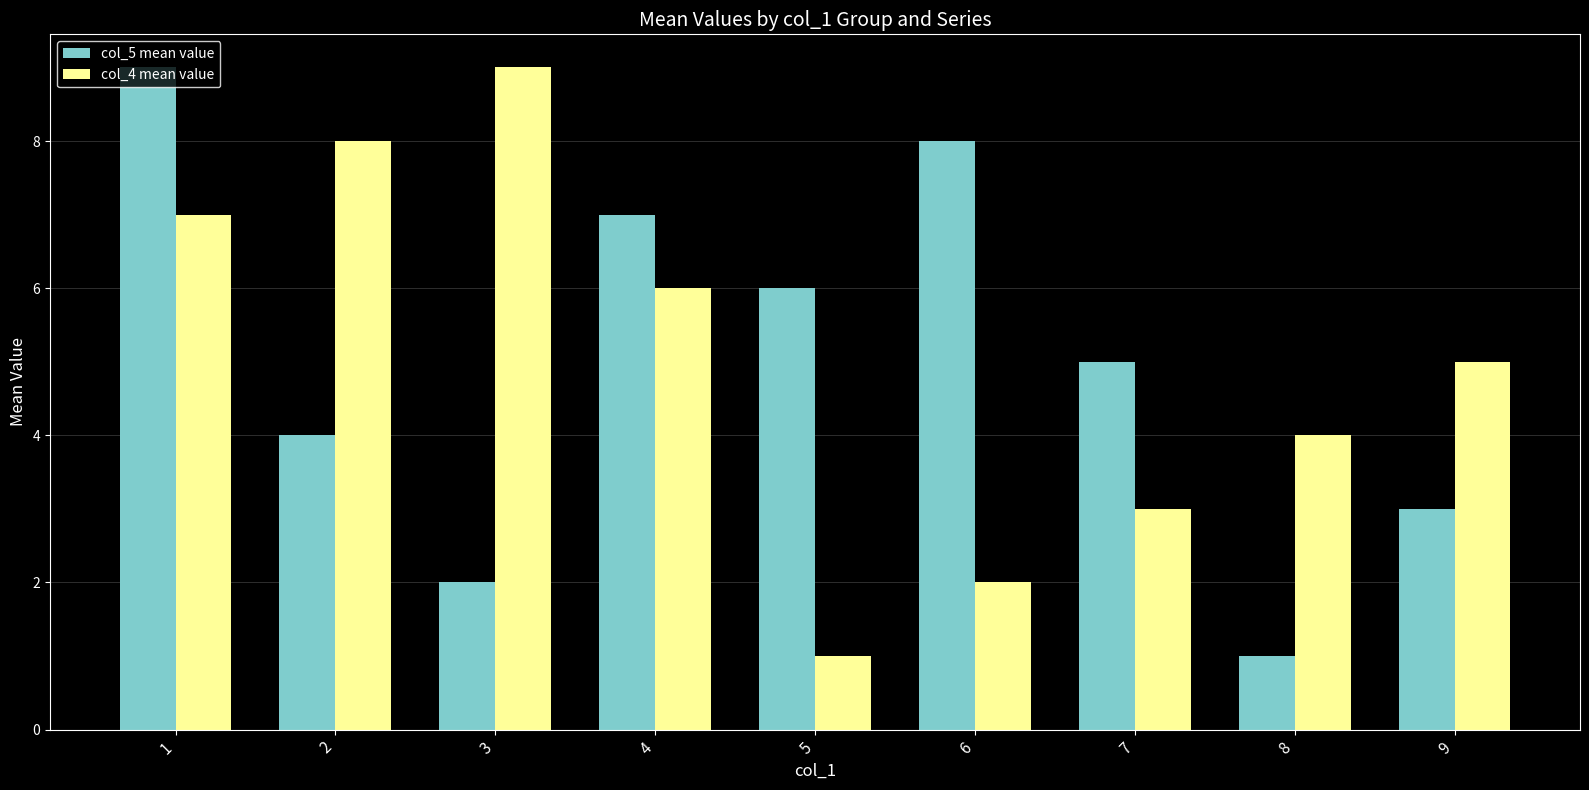

Where is col_4 mean value nearest to the value 5?

9